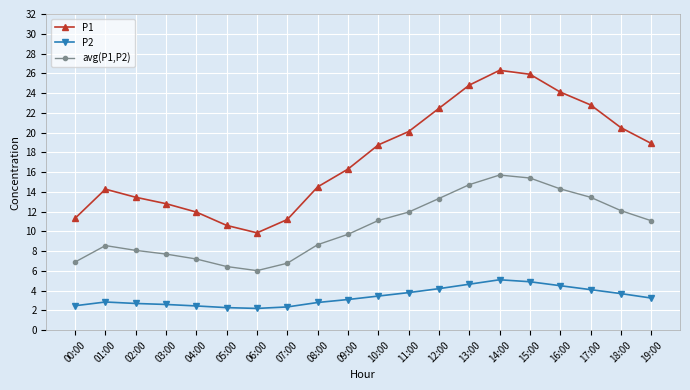

True or false: P2 has more than 0 interior local peaks.

True